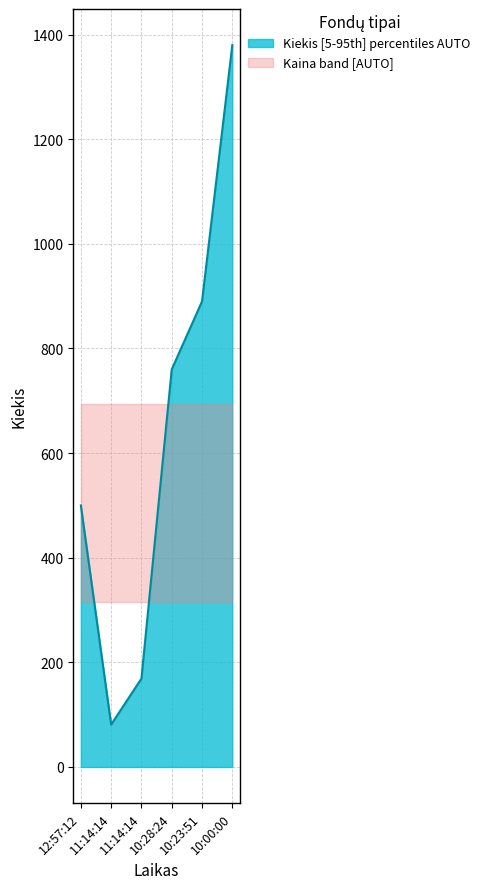

Which label corresponds to the smallest value in the chart?

11:14:14